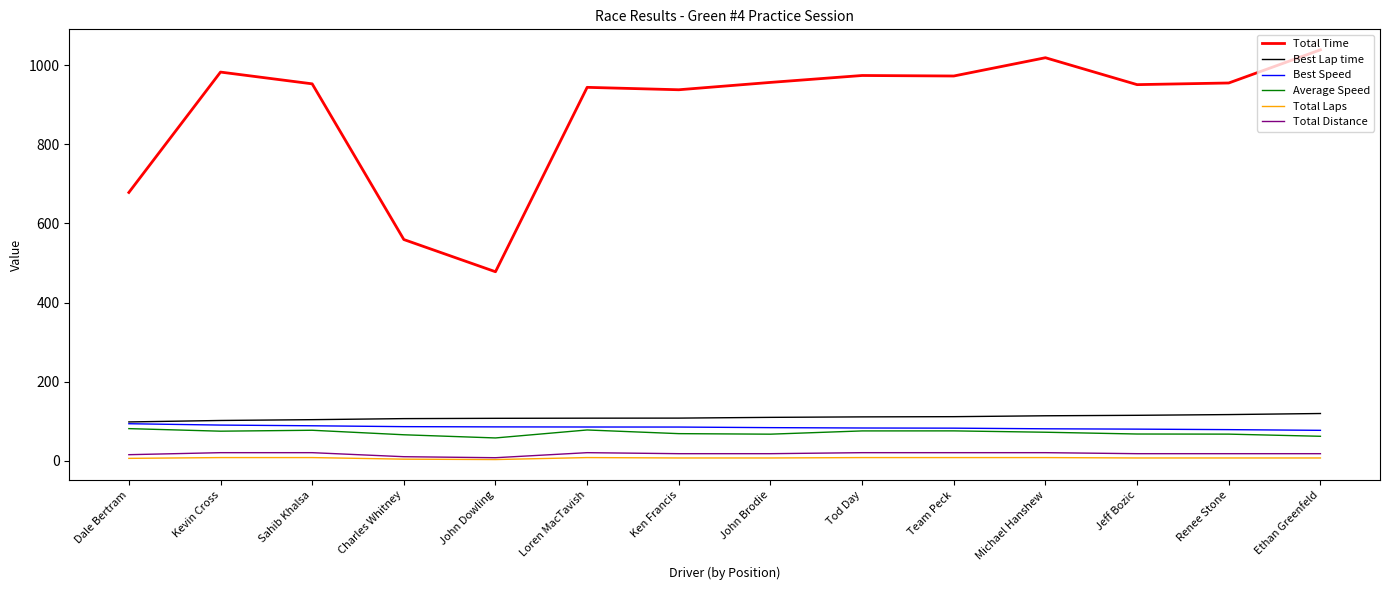

What is the difference between the maximum and minimum values in the Best Speed series?

16.7